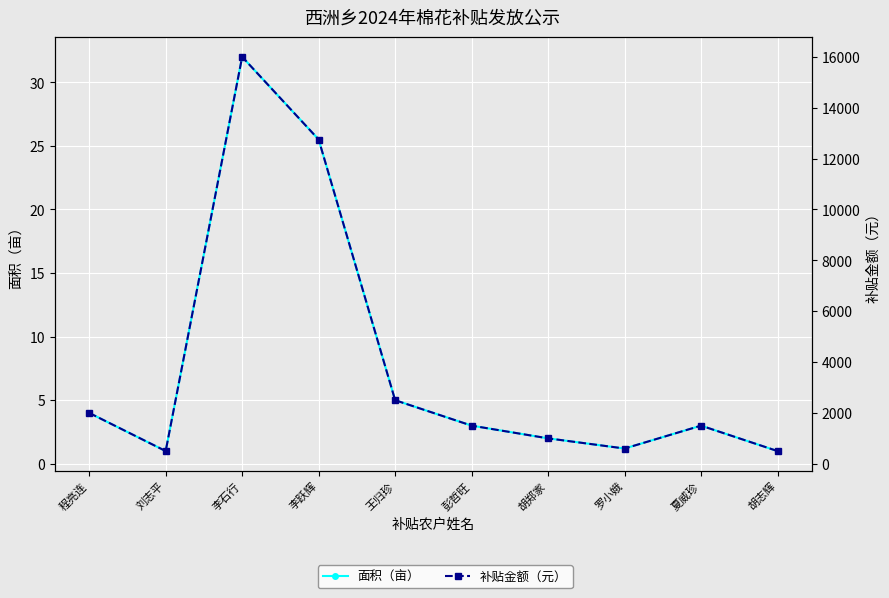

What is the average value of the 补贴金额（元） series?

3885.0